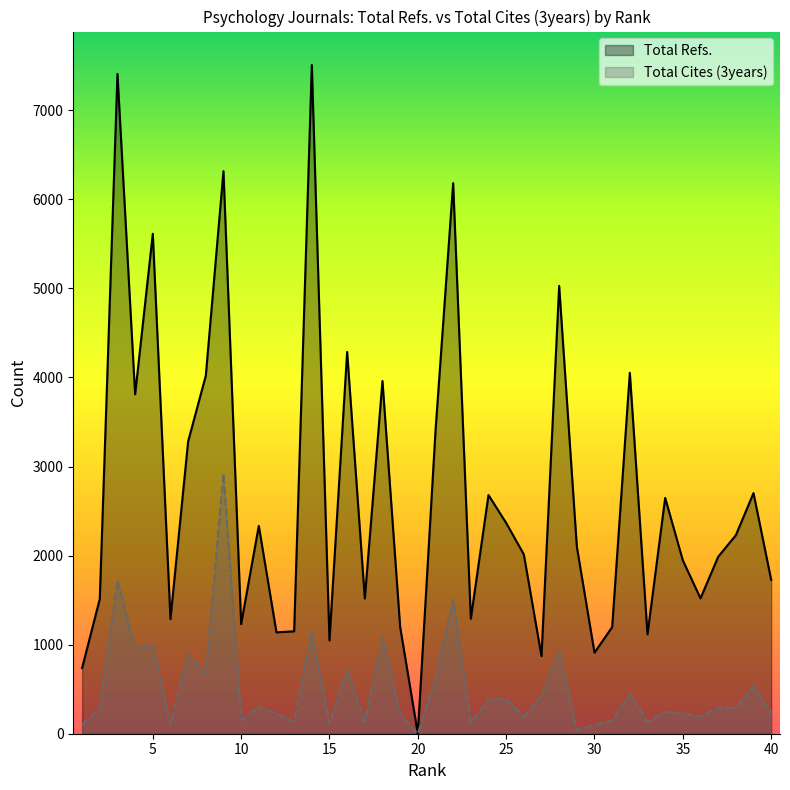

Between 2 and 18, which series saw the biggest shift?

Total Refs.